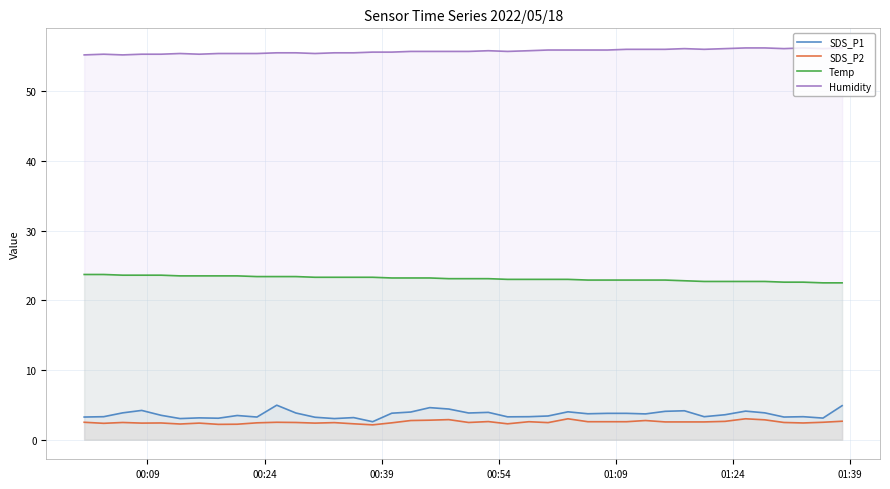

Which series has the largest range (max minus min)?

SDS_P1